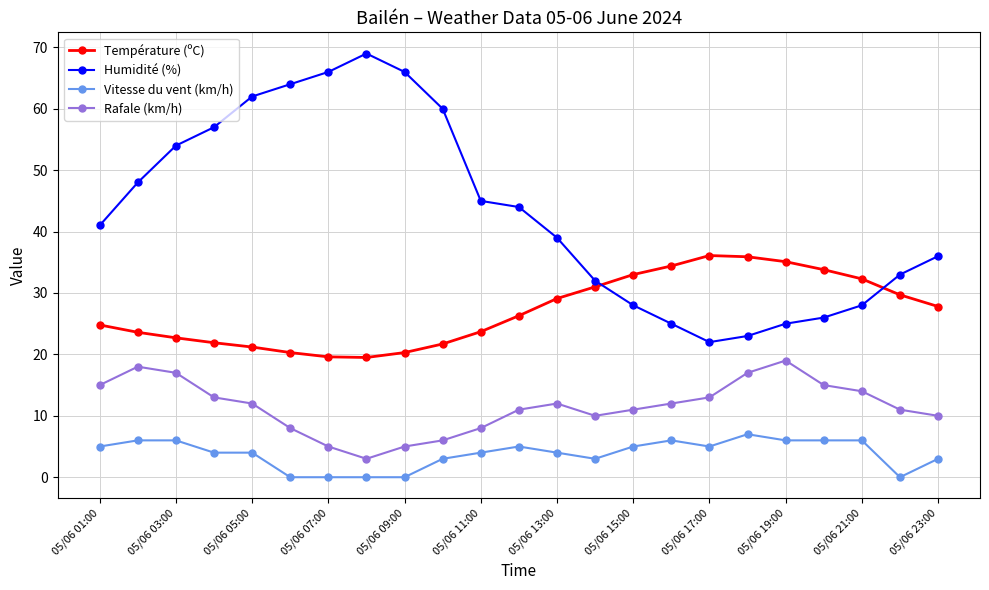

What is the value of the Rafale (km/h) point at the 14th from the left?

10.0